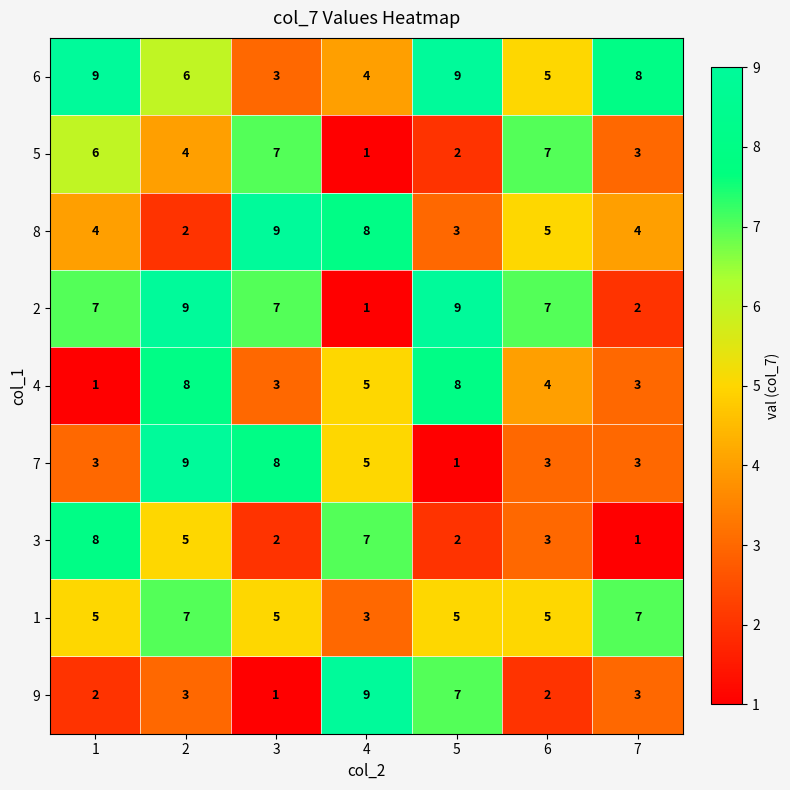

How many data points in 9 are less than 3?

3